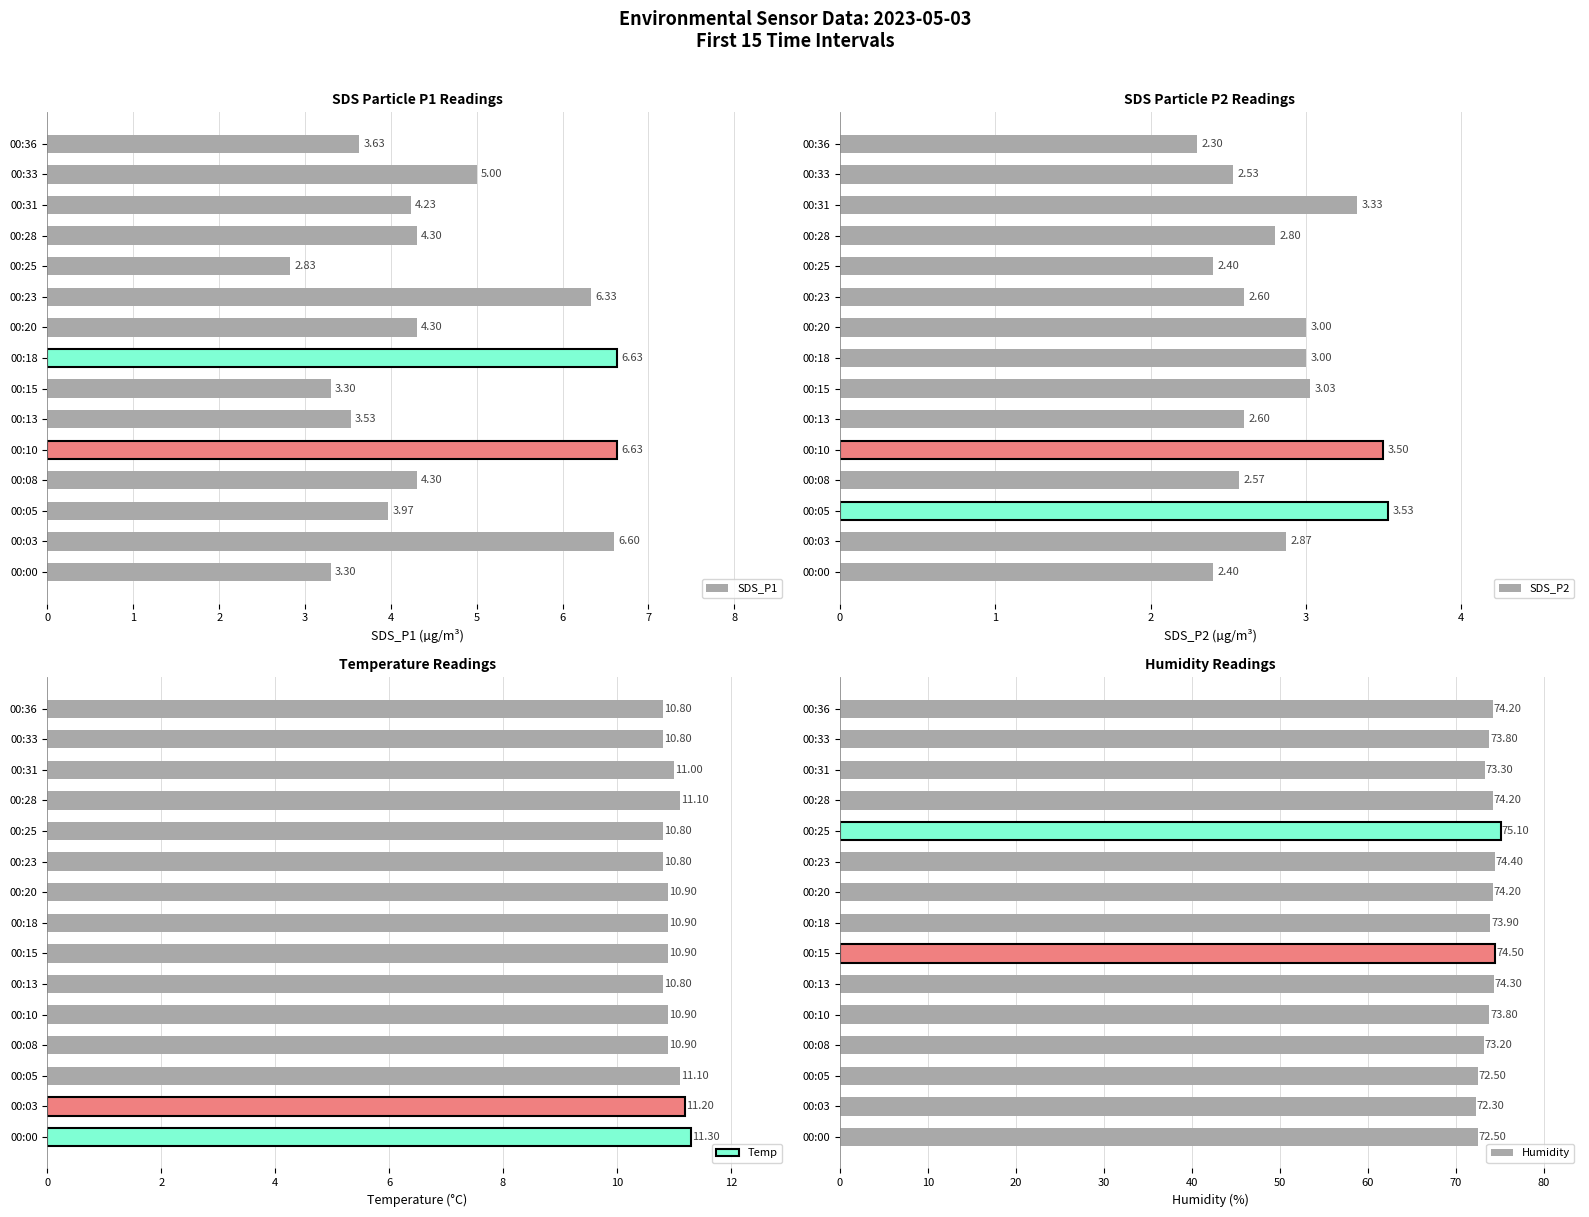

List the series in order of their peak value, lowest first.

SDS_P2, SDS_P1, Temp, Humidity